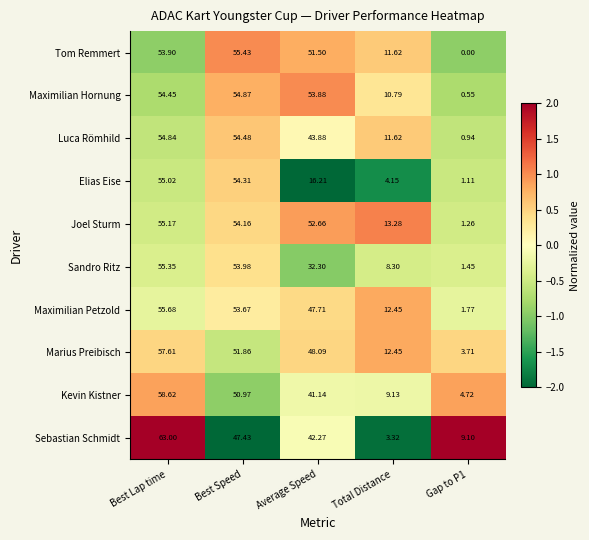

Which series has the largest range (max minus min)?

Sebastian Schmidt